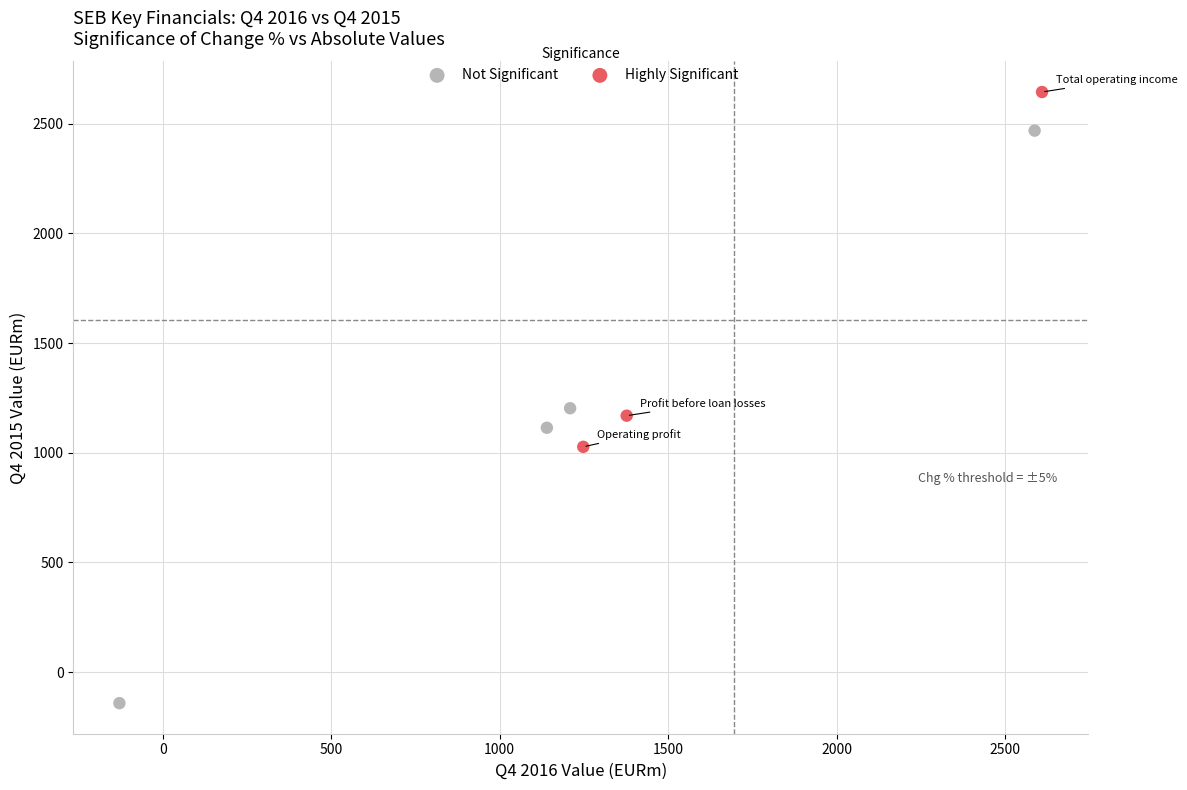

Which series contains the lowest Y value?

Not Significant